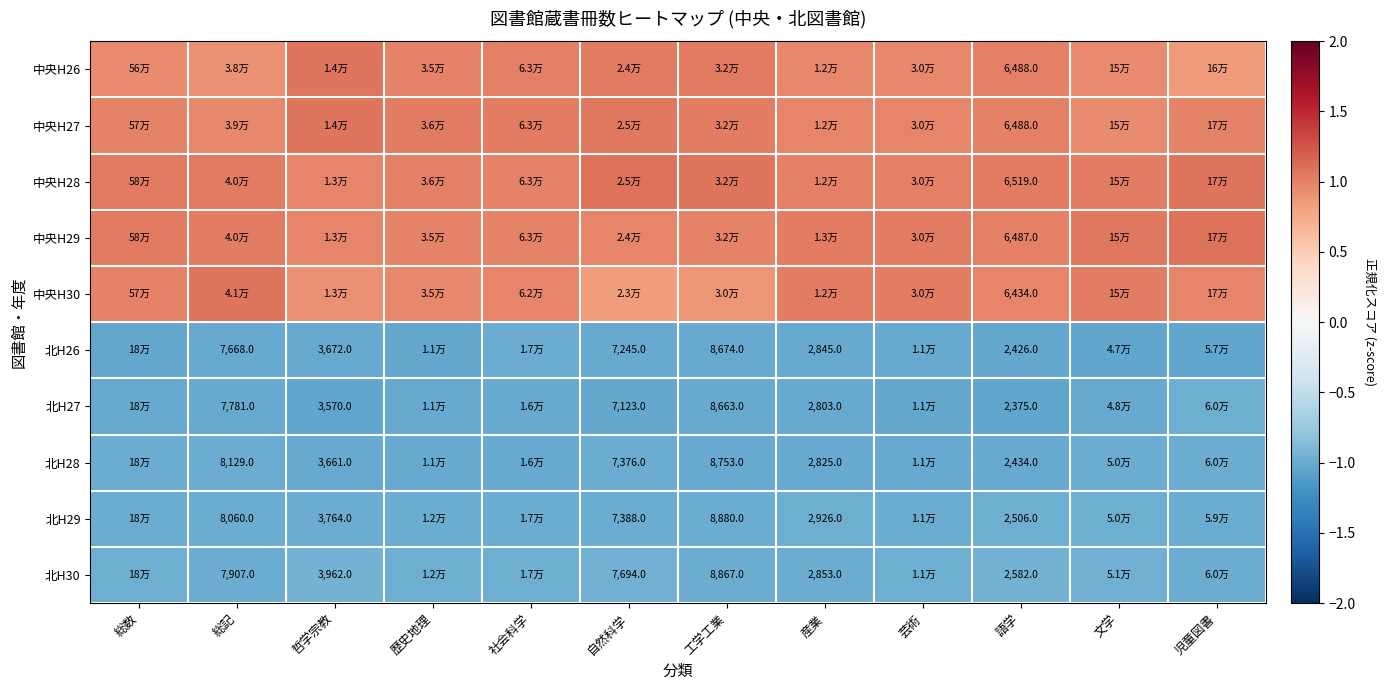

What is the average value of the 北H28 series?

-1.0